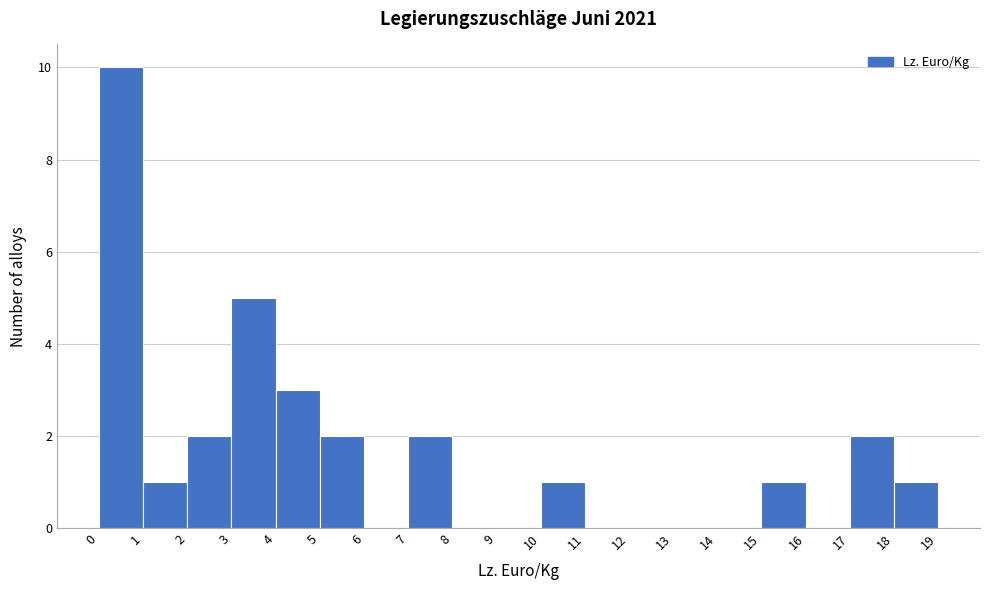

Reading left to right, transcribe this chart: for each bar, give the range it covers on the x-axis and its height. The values are not printed on the chart, so give them approximately, as read against the axis.

0 to 1: 10
1 to 2: 1
2 to 3: 2
3 to 4: 5
4 to 5: 3
5 to 6: 2
6 to 7: 0
7 to 8: 2
8 to 9: 0
9 to 10: 0
10 to 11: 1
11 to 12: 0
12 to 13: 0
13 to 14: 0
14 to 15: 0
15 to 16: 1
16 to 17: 0
17 to 18: 2
18 to 19: 1